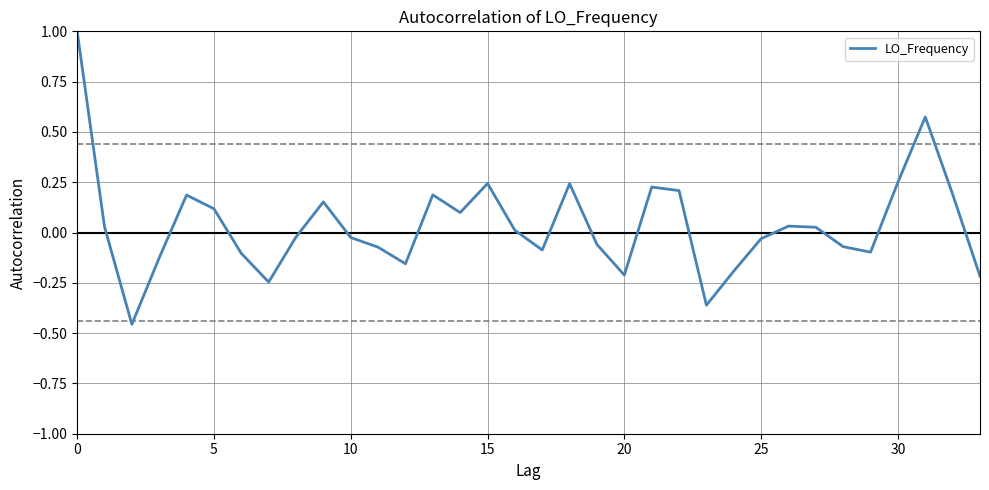

Does the chart display data point markers on the line(s)?

No